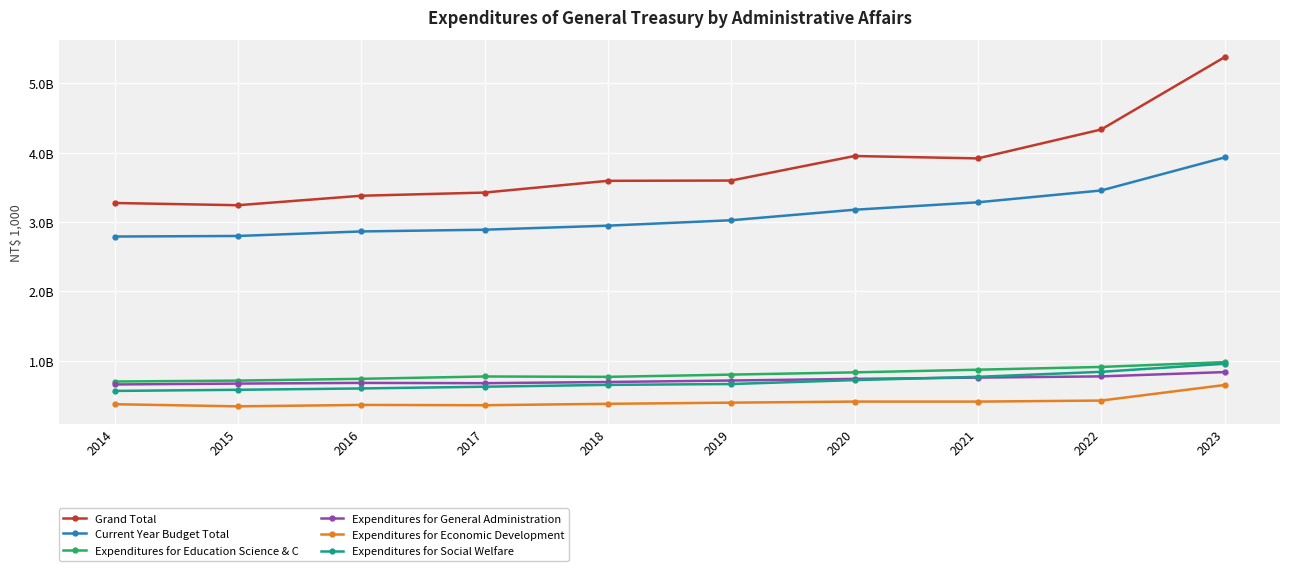

Between 2016 and 2021, which series saw the biggest shift?

Grand Total